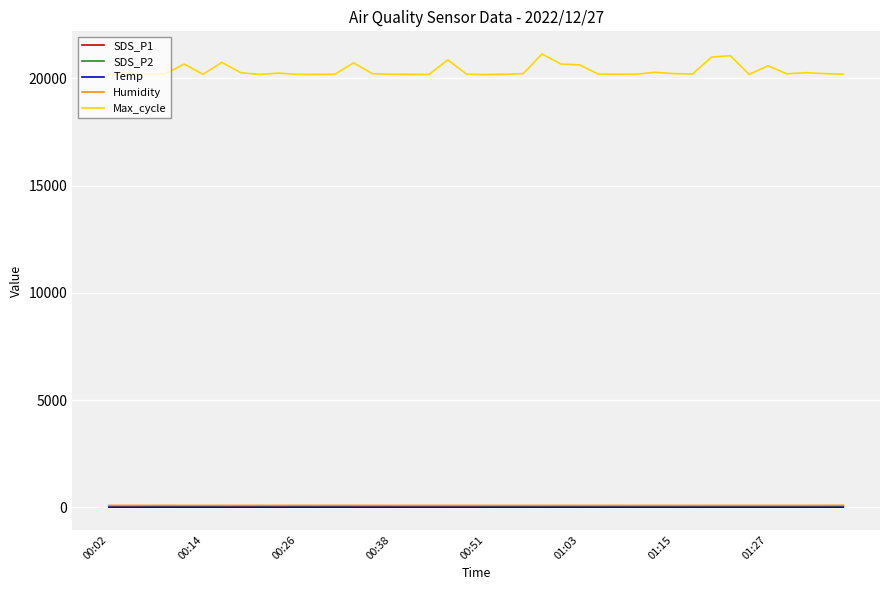

Which series has the largest total across all categories?

Max_cycle